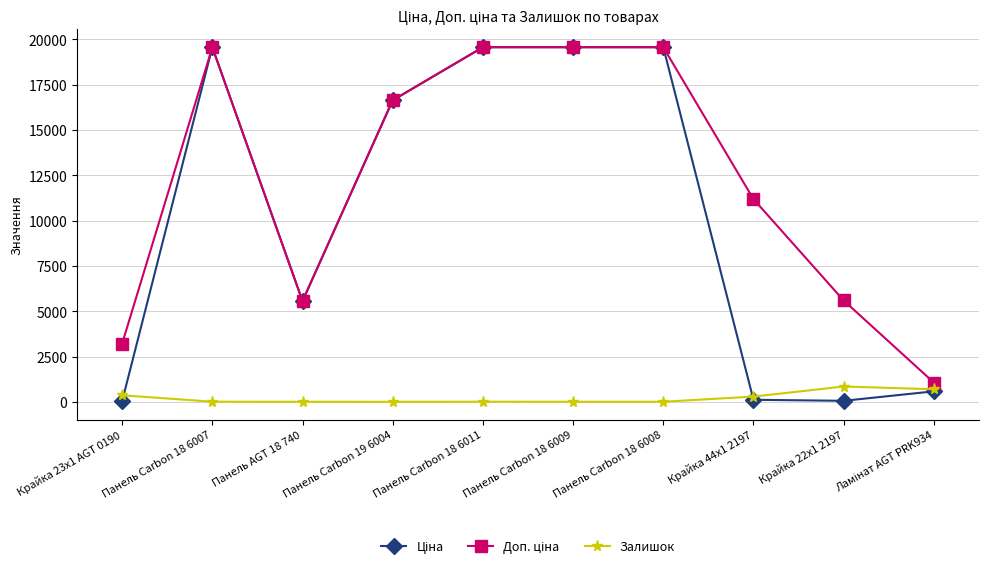

What is the greatest value displayed?

19564.9